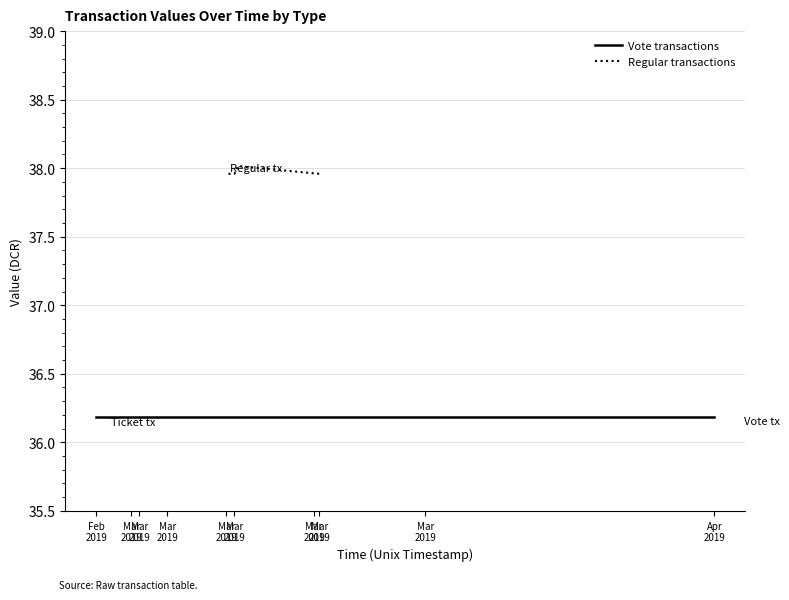

What is the sum of all values?

227.8